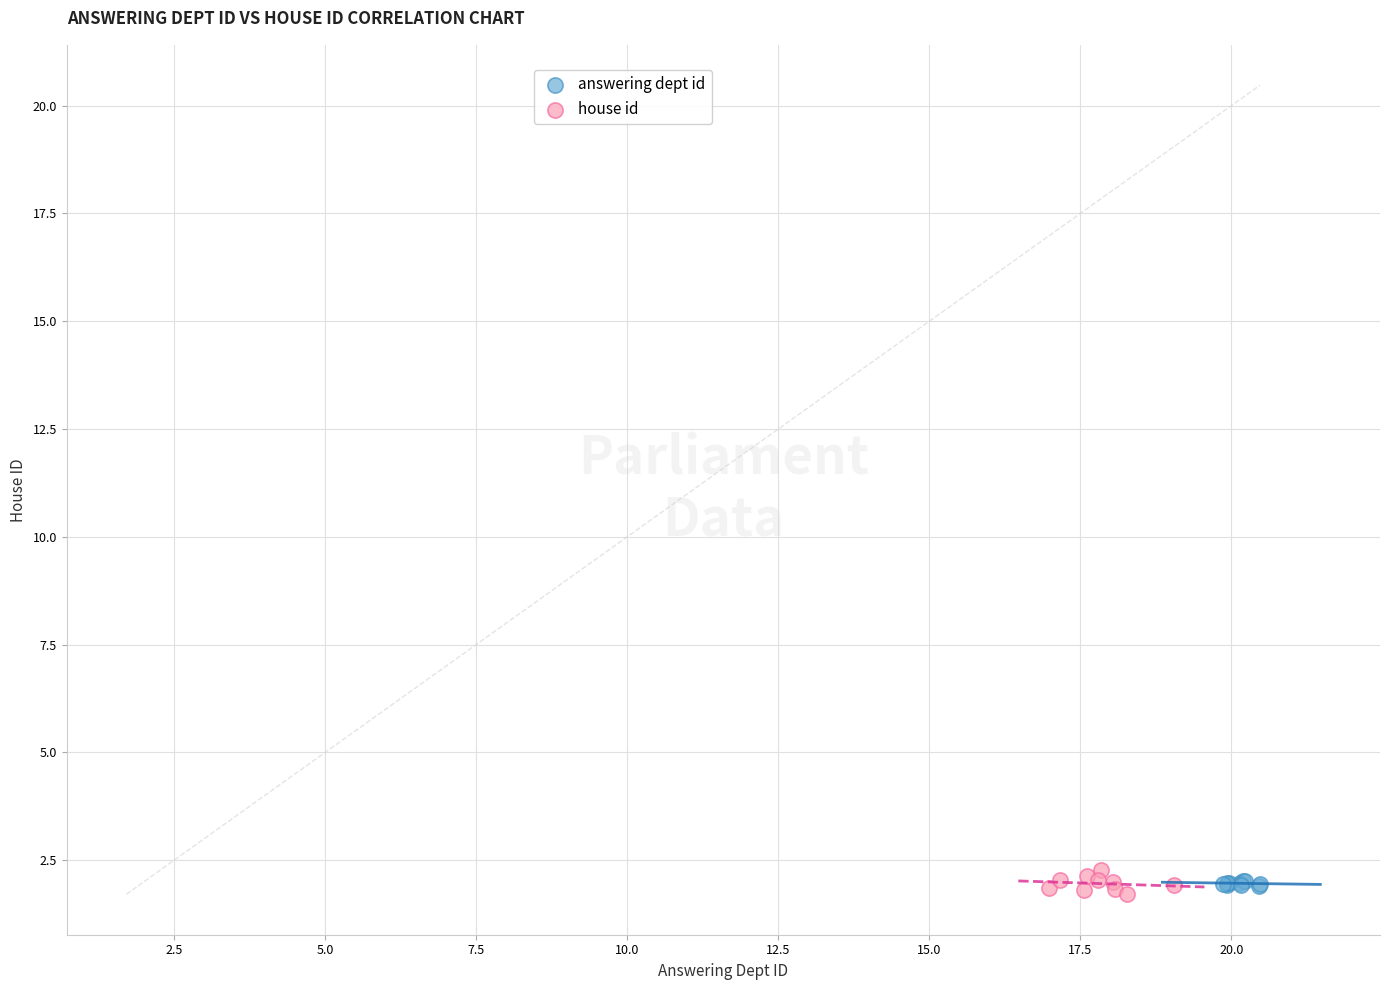

What are all the series names shown in the legend?

answering dept id, house id